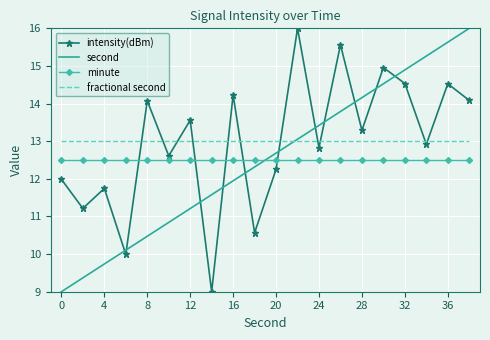

Which series ends up on top after the final intersection of minute and intensity(dBm)?

intensity(dBm)